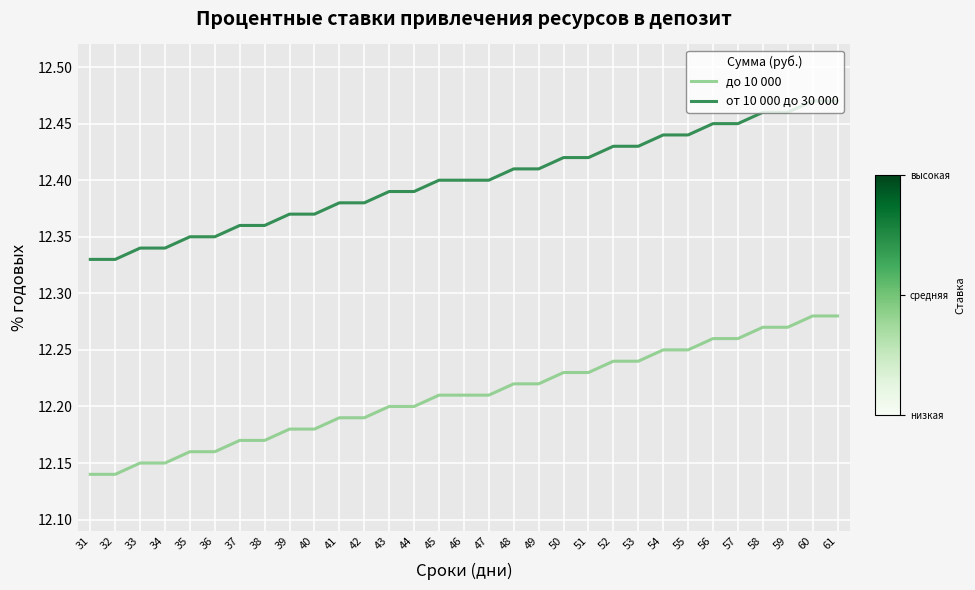

Rank the series by their maximum value, from lowest to highest.

до 10 000, от 10 000 до 30 000